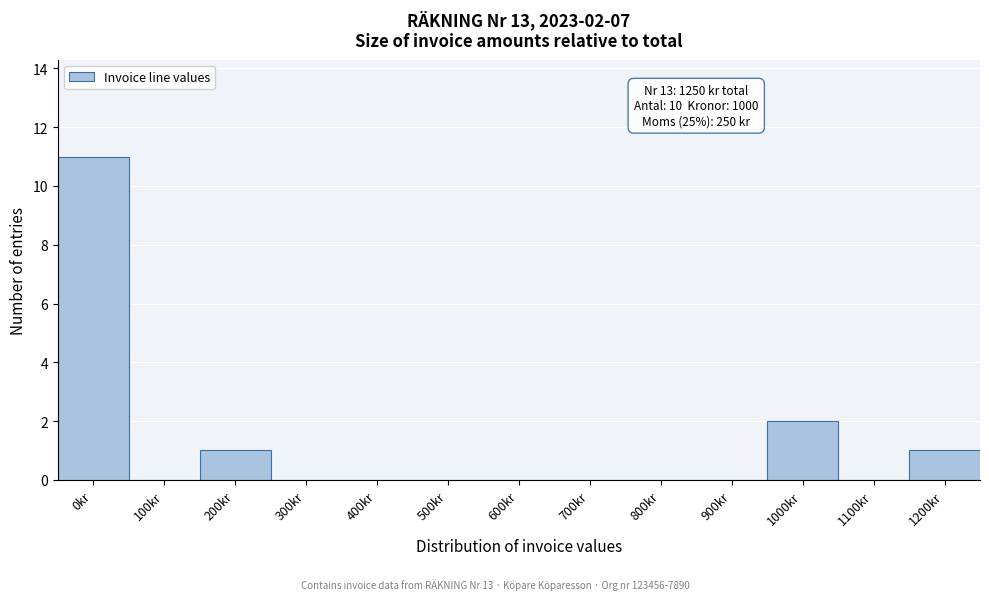

Reading left to right, what are all the values shown in this chart?

0kr=11	100kr=0	200kr=1	300kr=0	400kr=0	500kr=0	600kr=0	700kr=0	800kr=0	900kr=0	1000kr=2	1100kr=0	1200kr=1